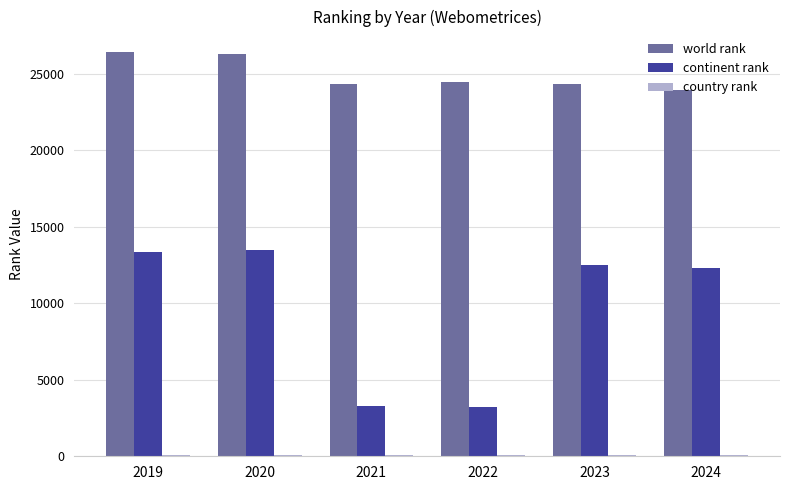

Is the value of world rank at 2020 greater than the value of continent rank at 2023?

Yes